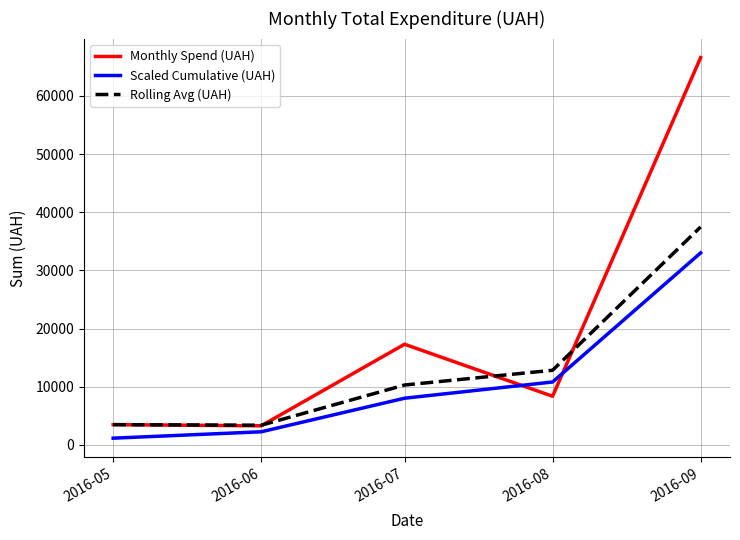

How many values in the Rolling Avg (UAH) series exceed 10298?

3